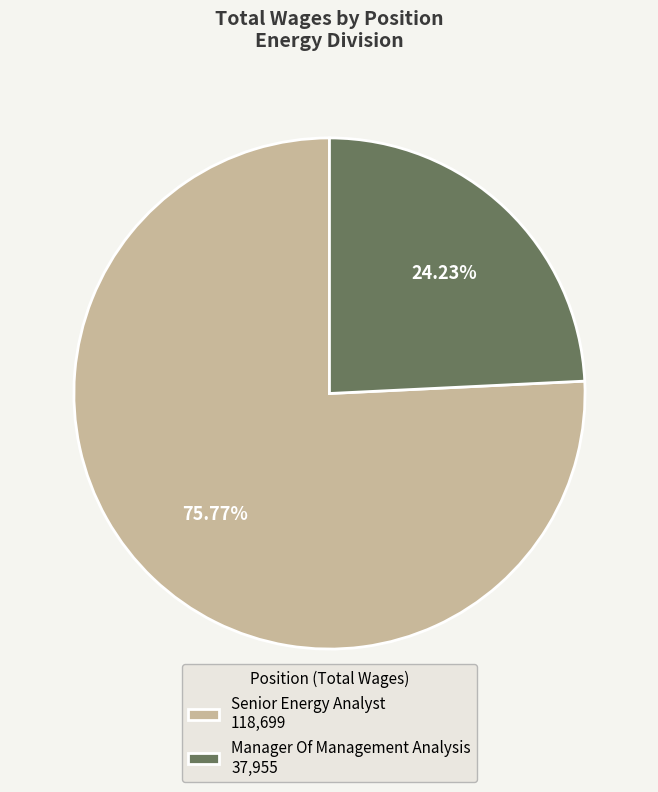

How much of the chart is everything except Manager Of Management Analysis?

75.8%